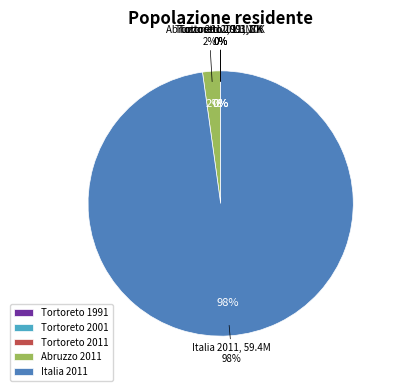

Which has a higher value, Tortoreto 1991 or Abruzzo 2011?

Abruzzo 2011